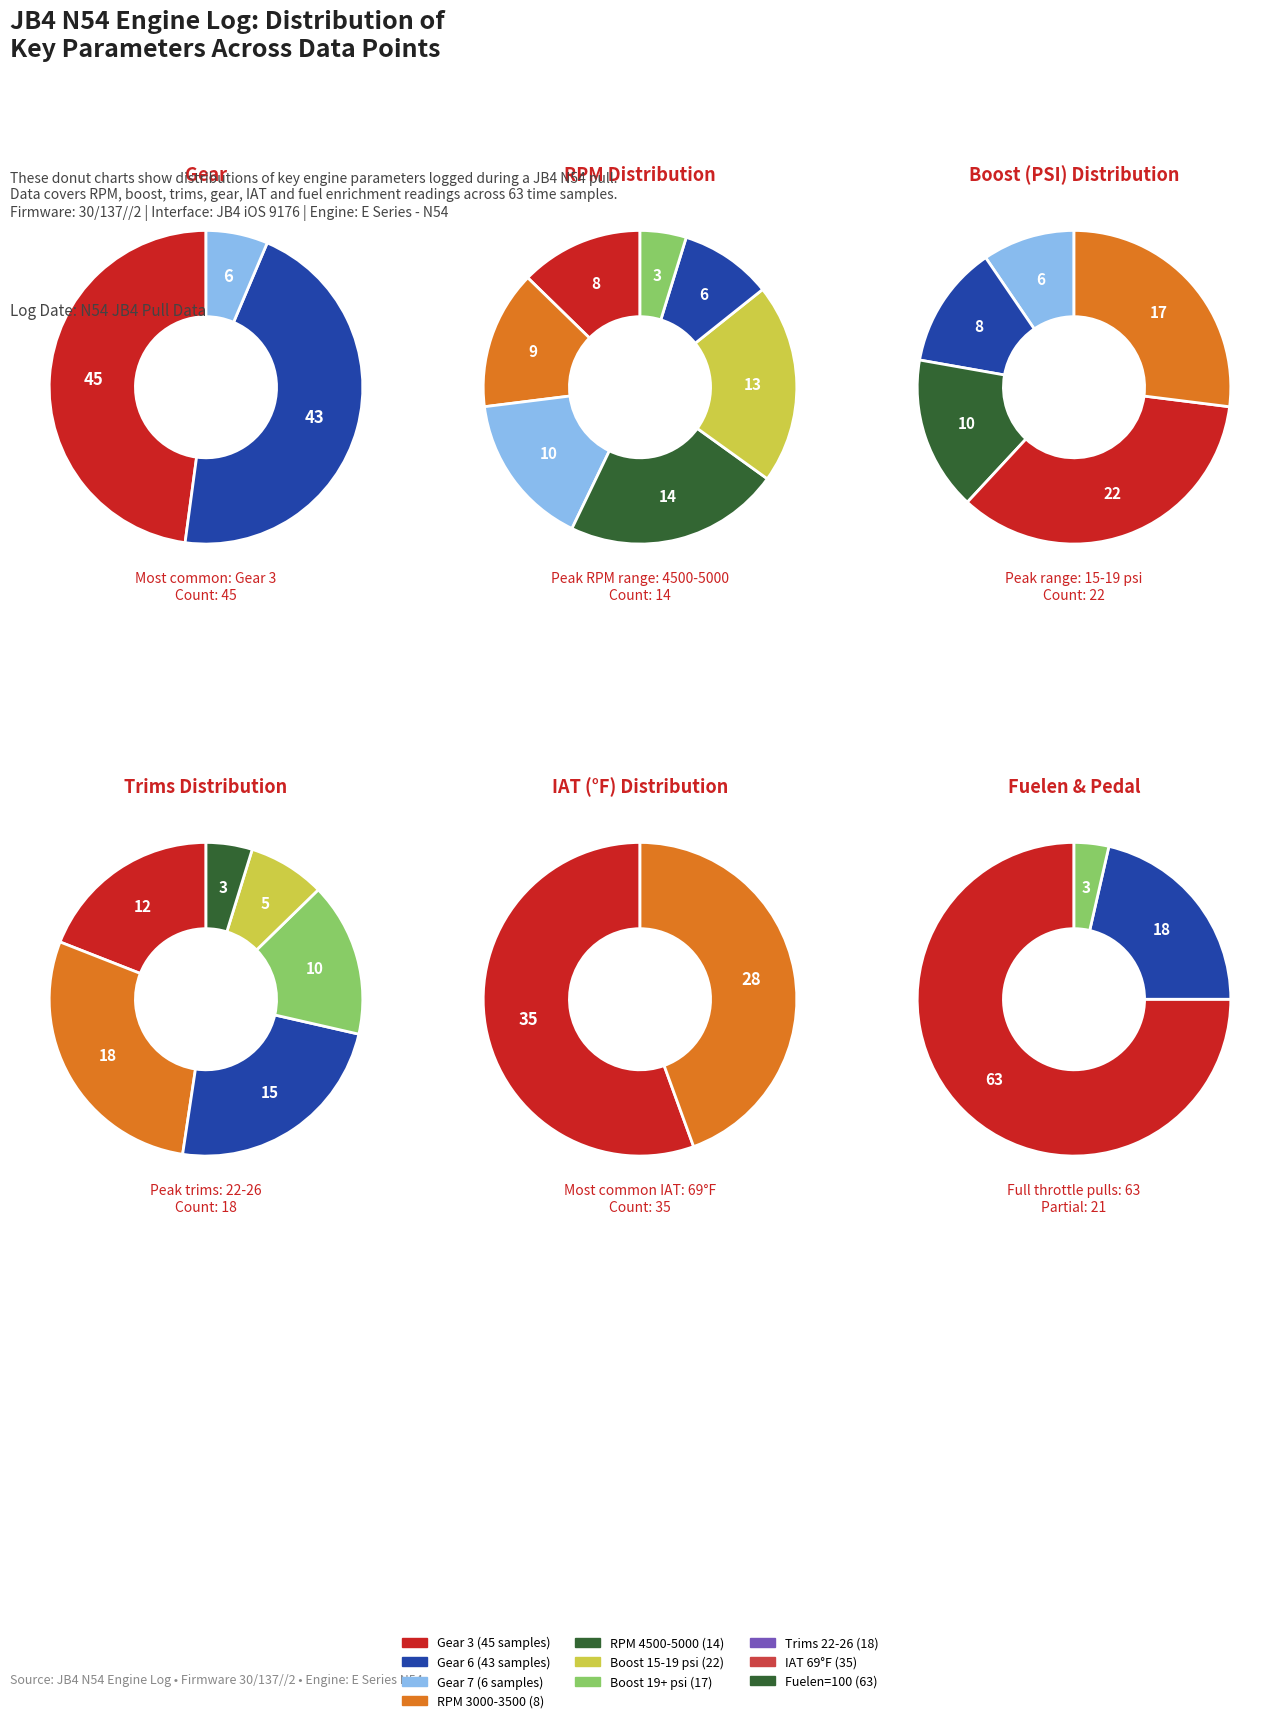

To the nearest percent, what is the average slice percentage?

33%